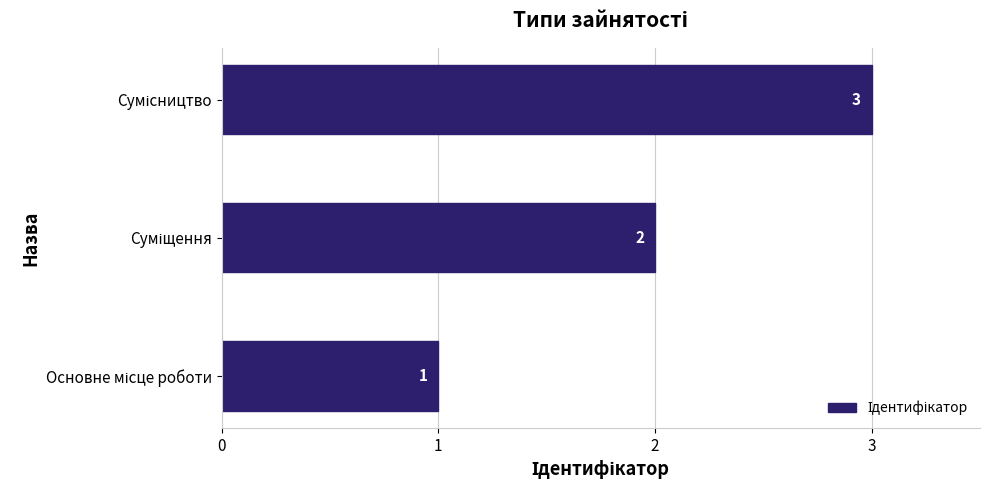

What is the sum of all values?

6